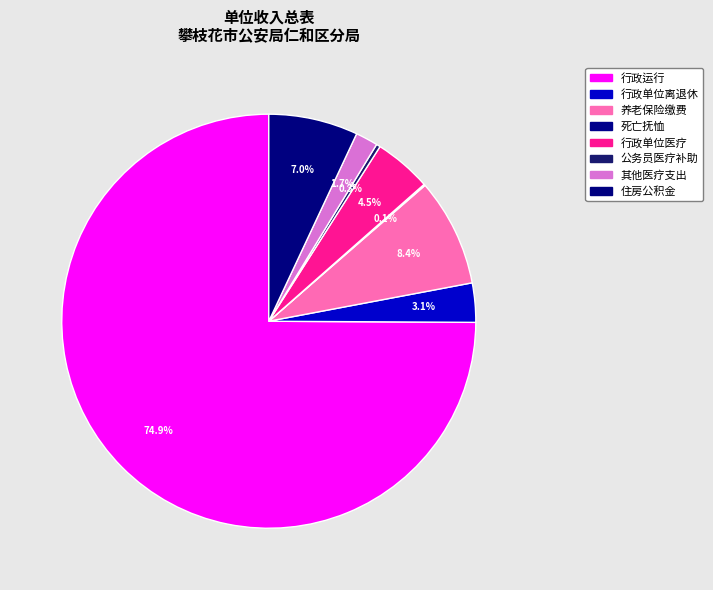

Count the number of slices in the pie.

8